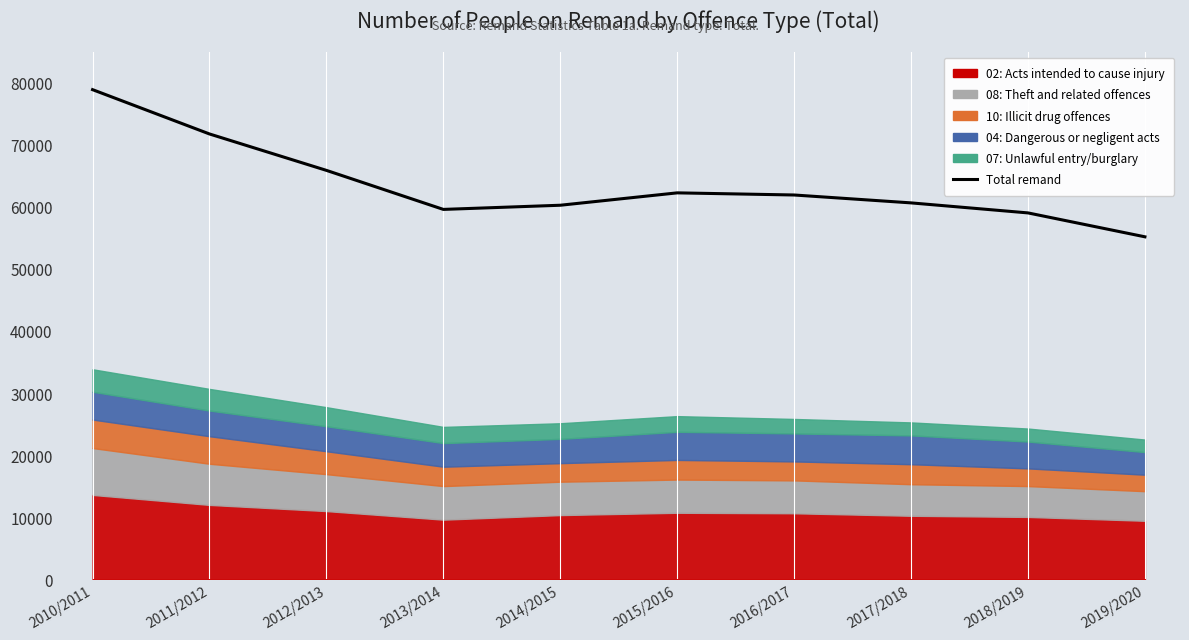

True or false: the data shows 59584 at 2013/2014.

True